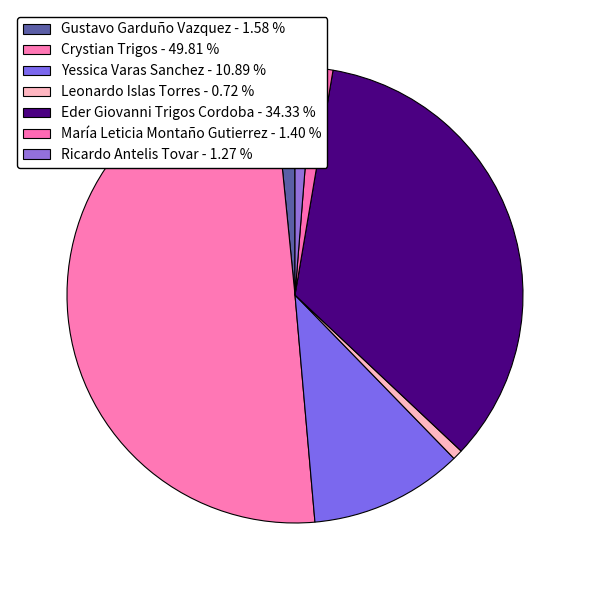

Count the number of slices in the pie.

7